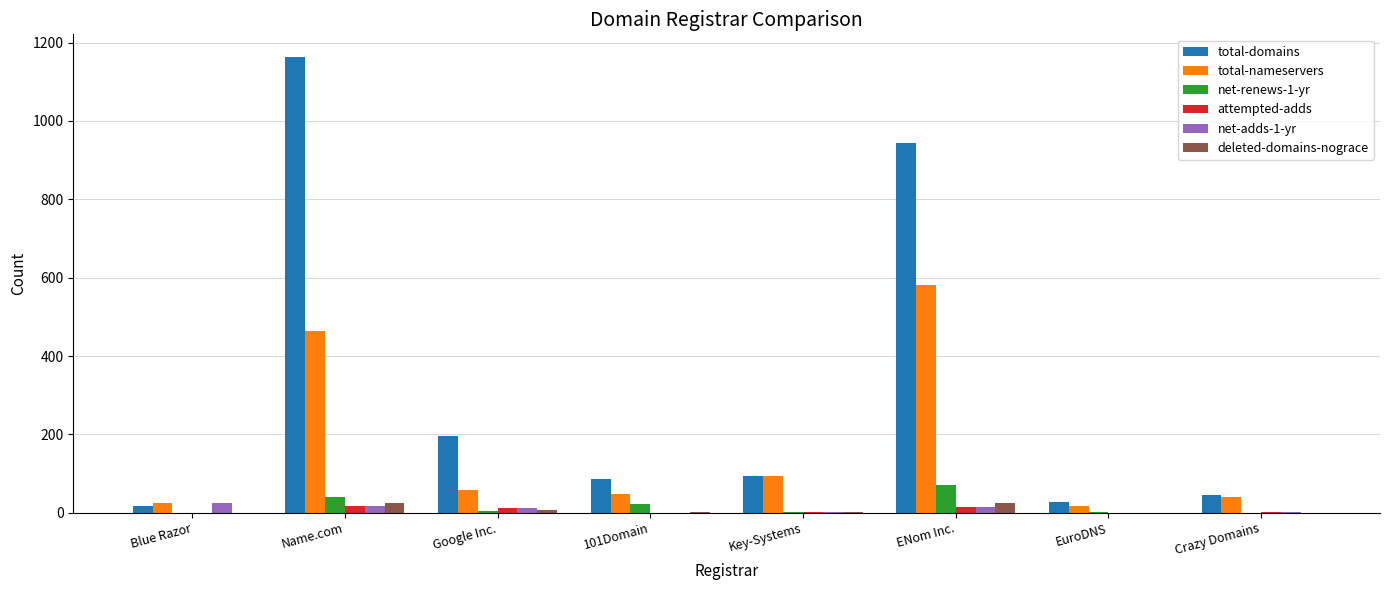

The total-domains series shows 19 at 101Domain. True or false?

False